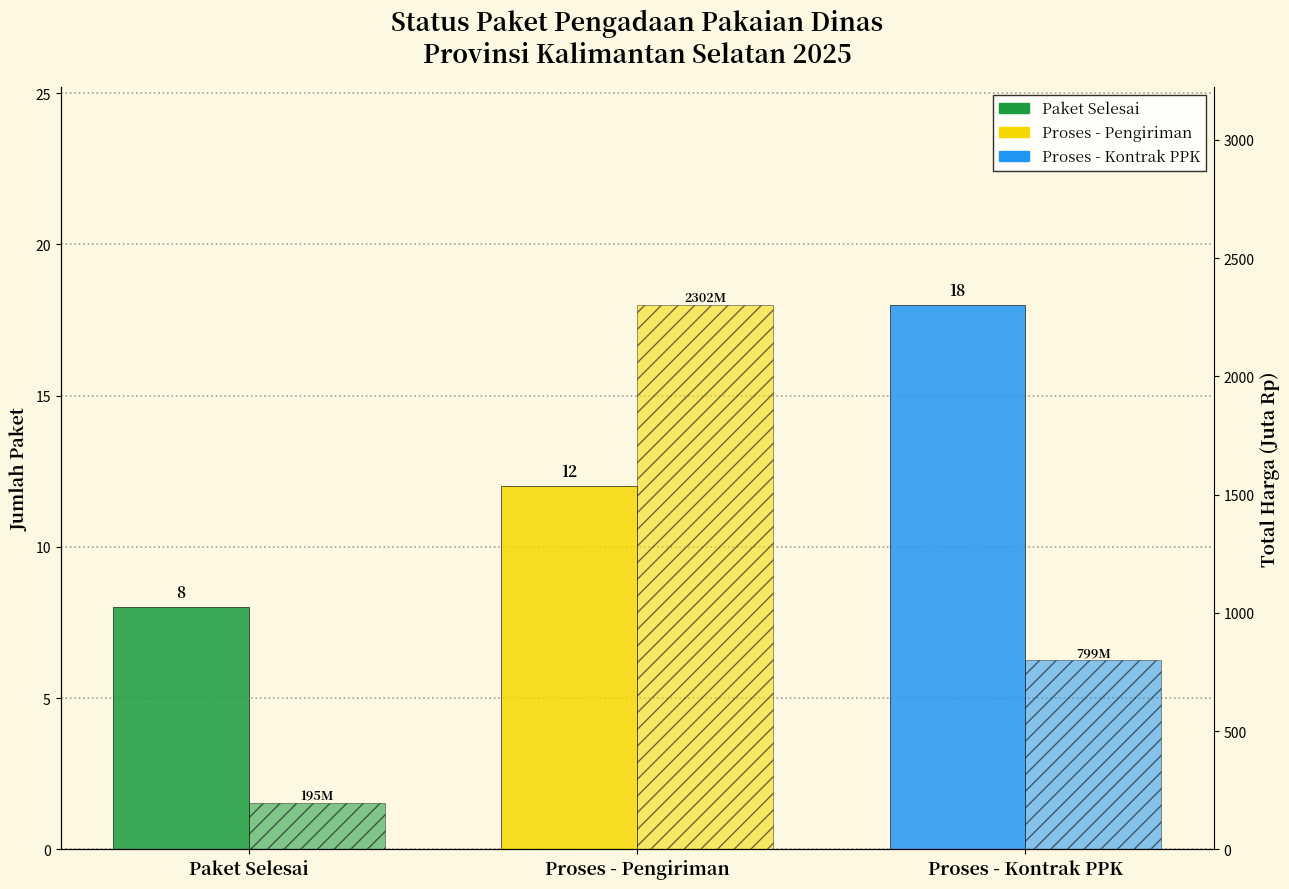

Reading left to right, list all the values displayed in this chart.

Jumlah Paket: Paket Selesai=8.0	Proses - Pengiriman=12.0	Proses - Kontrak PPK=18.0
Total Harga (Juta Rp): Paket Selesai=195.3	Proses - Pengiriman=2302.1	Proses - Kontrak PPK=799.2